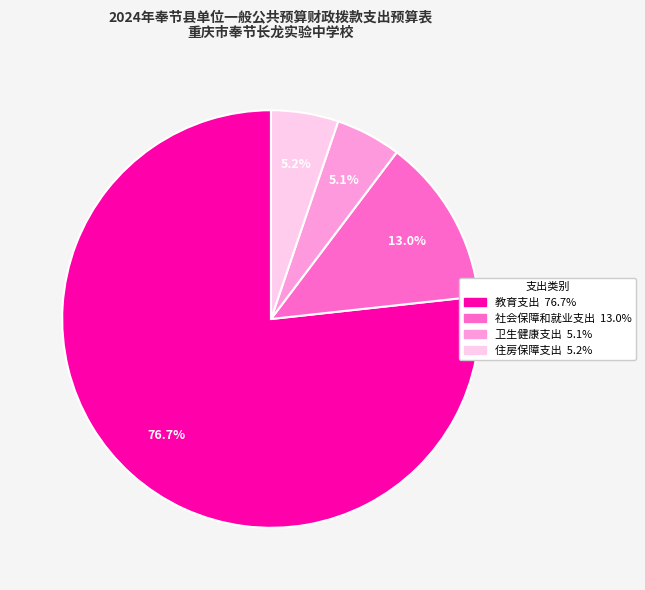

To the nearest percent, what is the average slice percentage?

25%